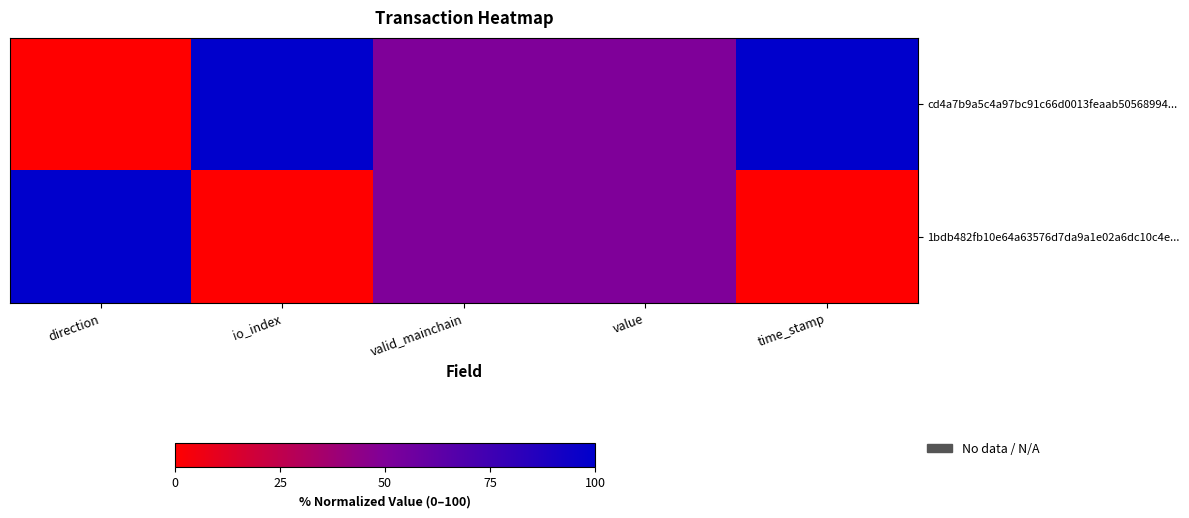

Which has a higher value, time_stamp or direction?

time_stamp